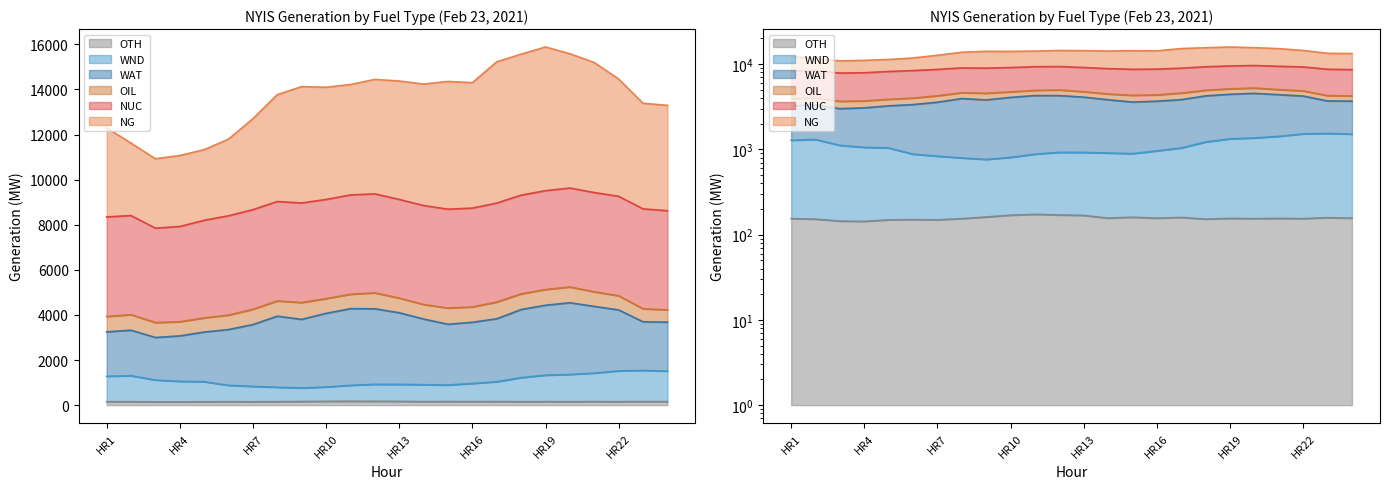

What is the difference between the second highest and minimum values in the WND series?

758